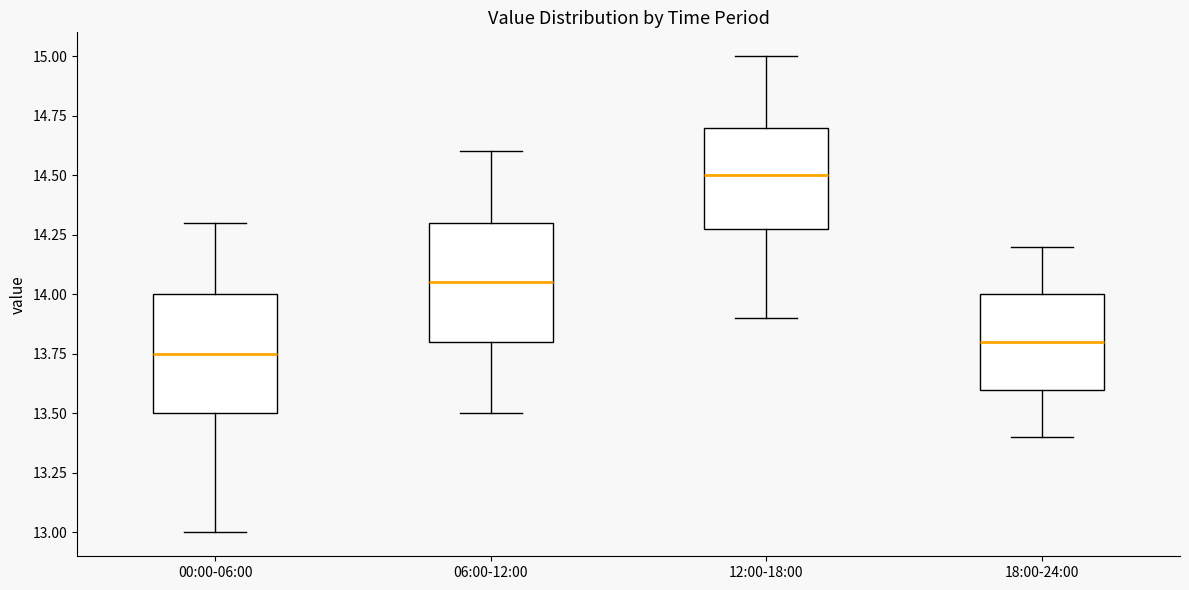

Reading left to right, read every box against the y-axis: the position of its median line, the range the box covers, and the ends of its whiskers. The values are not printed on the chart, so give them approximately, as read against the axis.

00:00-06:00: median 13.75, box 13.50 to 14.00, whiskers 13.00 to 14.30
06:00-12:00: median 14.05, box 13.80 to 14.30, whiskers 13.50 to 14.60
12:00-18:00: median 14.50, box 14.30 to 14.70, whiskers 13.90 to 15.00
18:00-24:00: median 13.80, box 13.60 to 14.00, whiskers 13.40 to 14.20